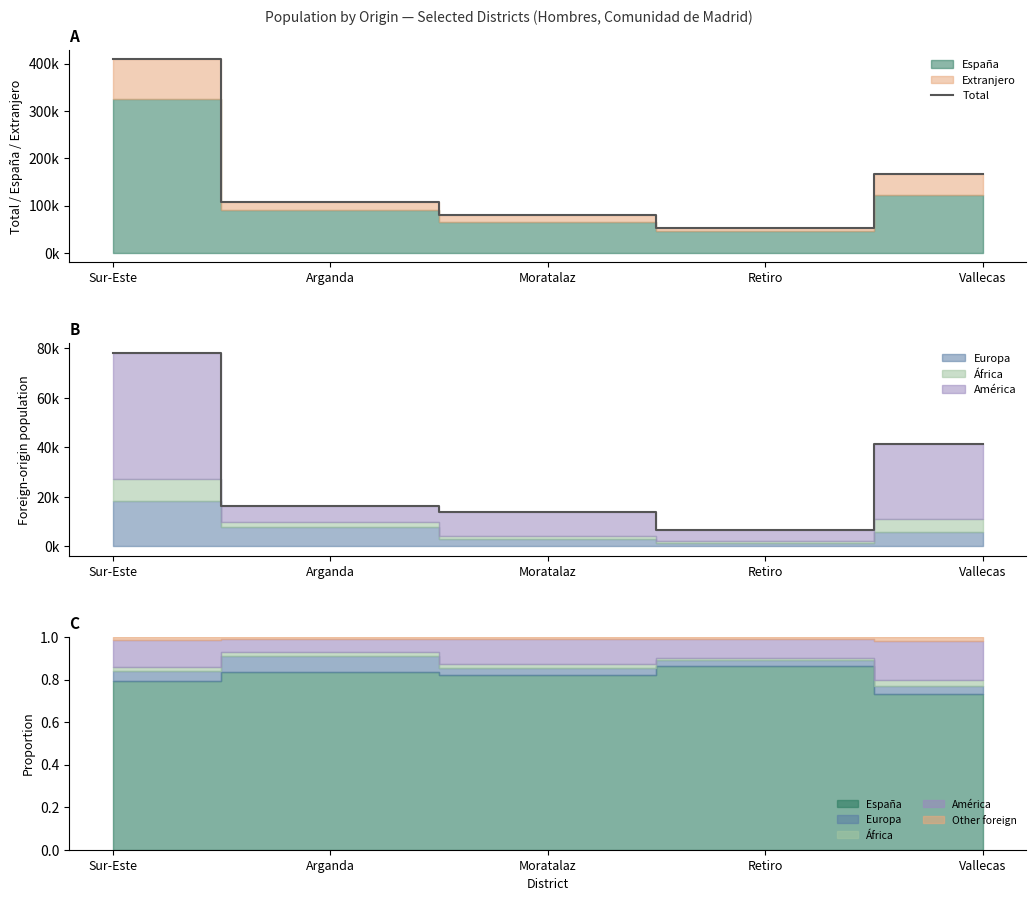

What is the label of the 5th point from the right?

Sur-Este